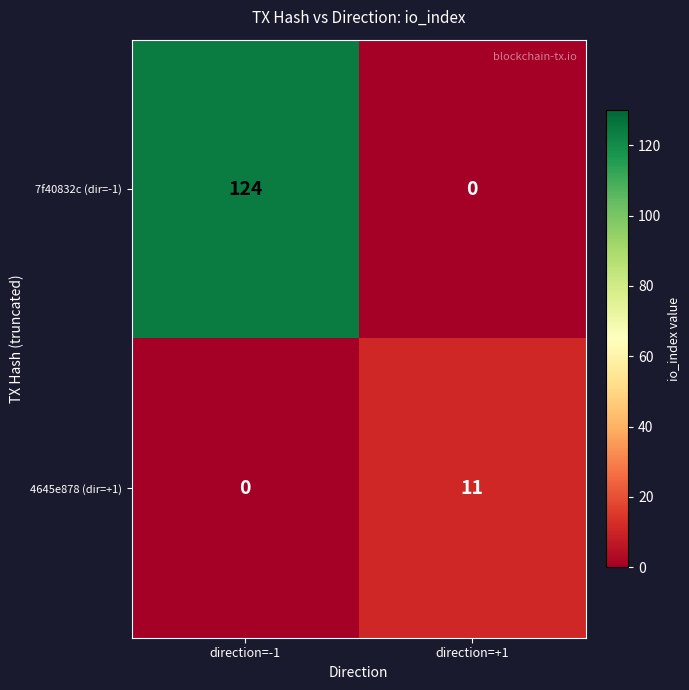

True or false: 4645e878 (dir=+1) has a value of 5 at direction=+1.

False